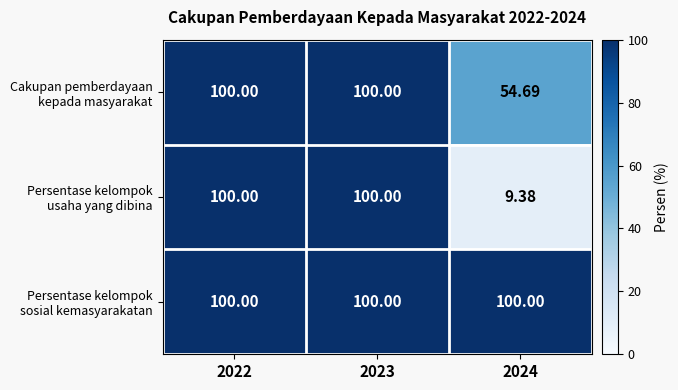

Between 2023 and 2024, which is larger?

2023